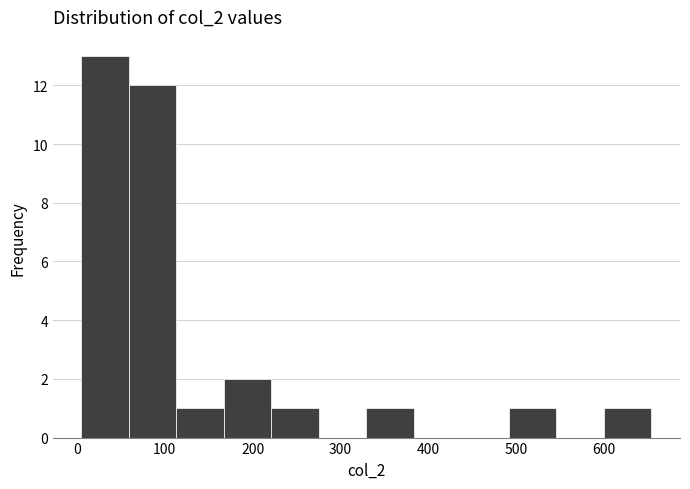

What is the height of the bar covering 220 to 280 on the x-axis? Neither the bar edges nor the heights are printed on the chart, so give them approximately, as read against the axes.

1